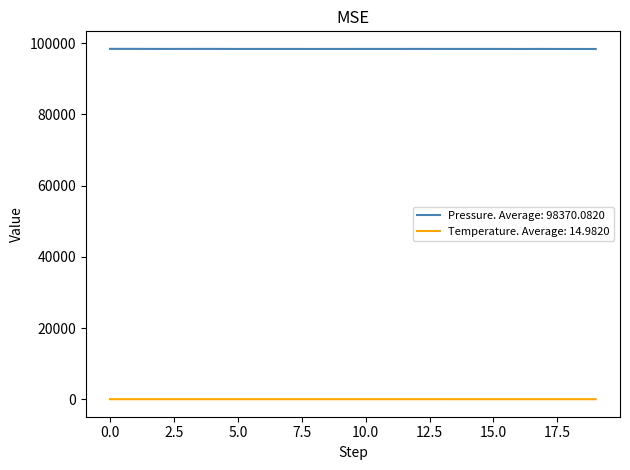

Which series has the largest range (max minus min)?

Pressure. Average: 98370.0820